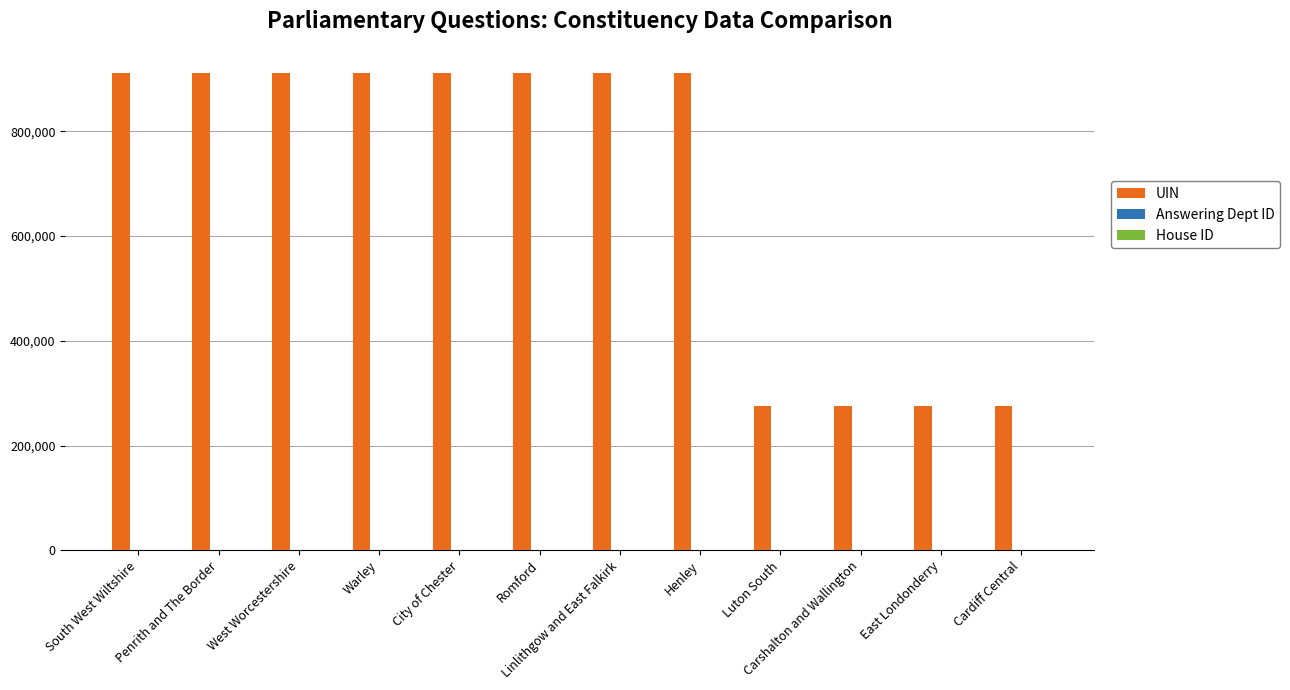

Are the bars grouped side by side (vs. stacked)?

Yes